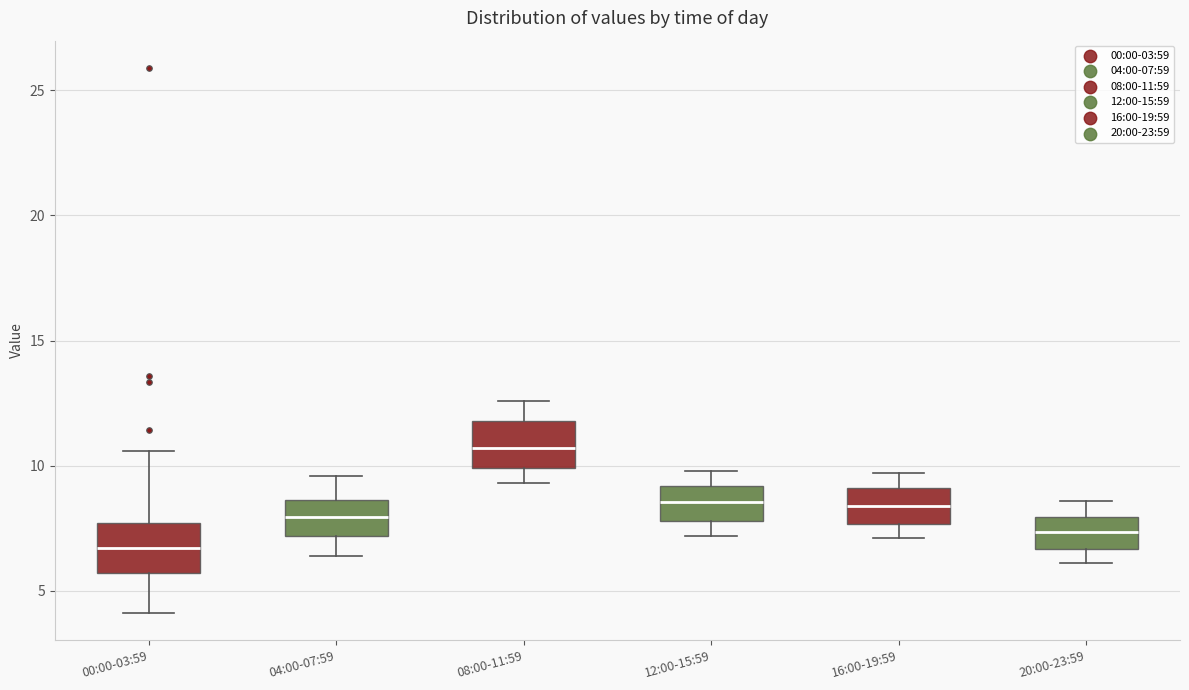

Where is the upper edge of the box for 12:00-15:59 on the y-axis? The values are not printed on the chart, so give them approximately, as read against the axis.

9.0